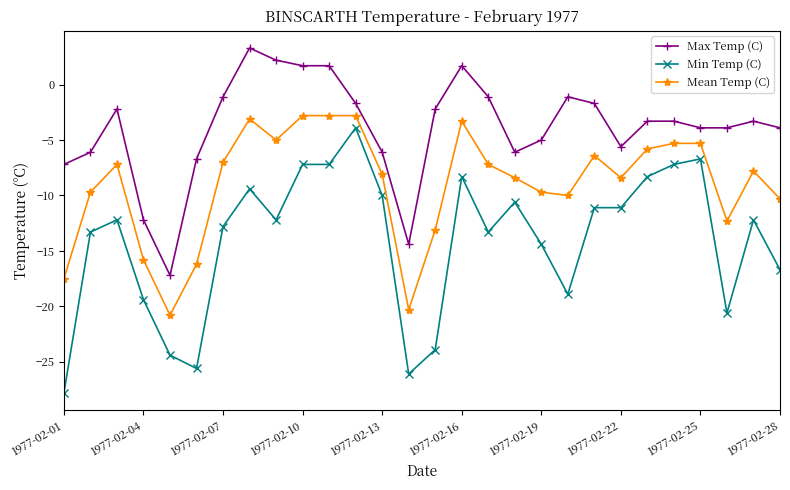

Which series has the largest total across all categories?

Max Temp (C)